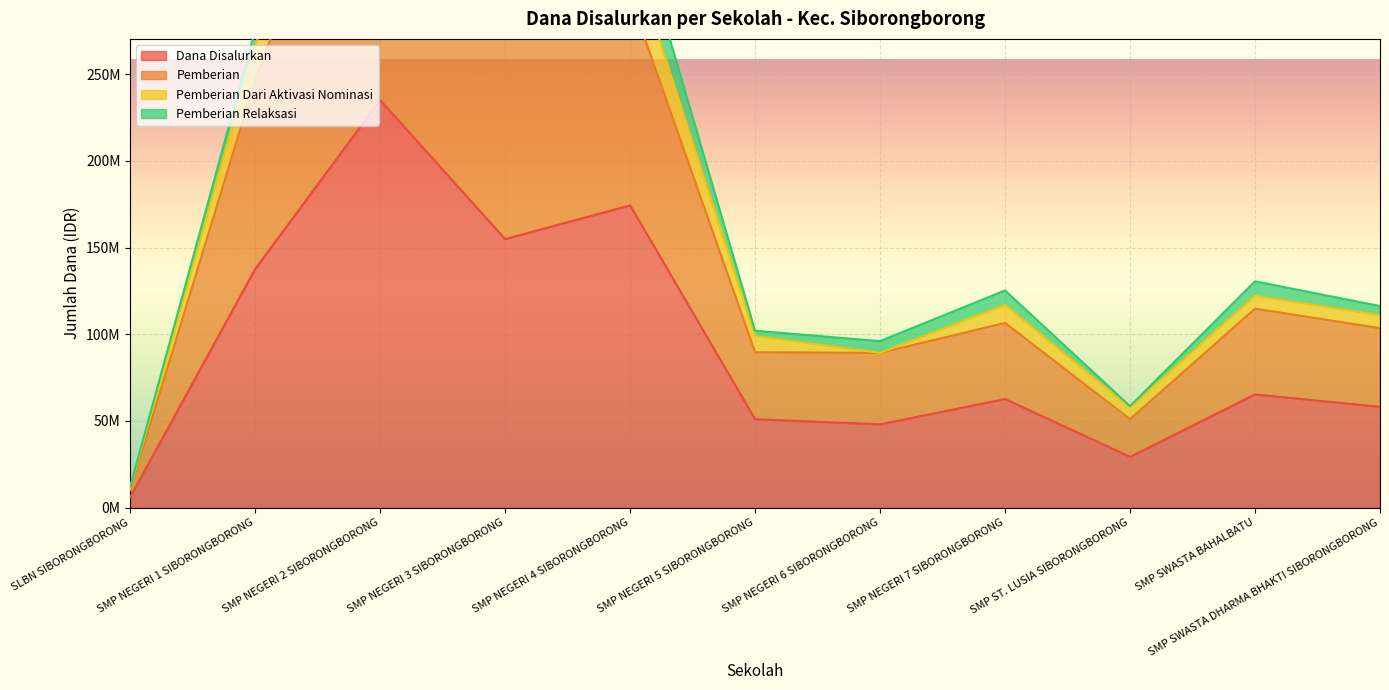

What is the difference between the Pemberian values at SMP ST. LUSIA SIBORONGBORONG and SMP NEGERI 4 SIBORONGBORONG?

243750000